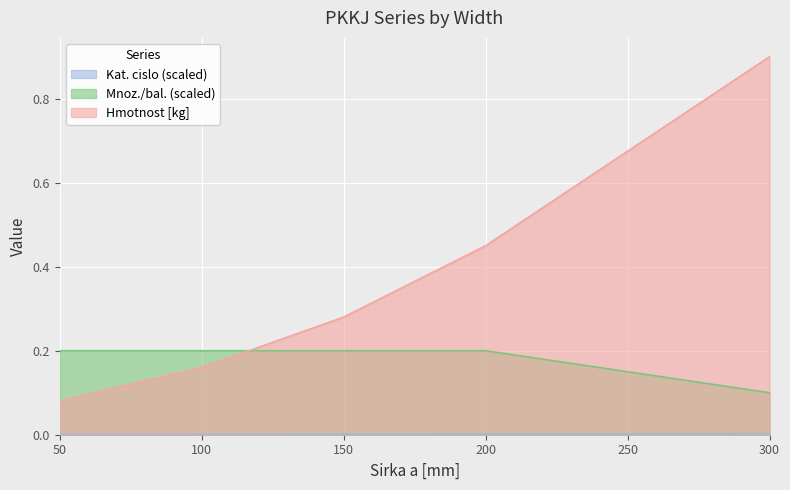

Reading left to right, extract all data points from this chart.

Hmotnost [kg]: 0.1	0.2	0.3	0.5	0.9
Mnoz./bal.: 0.2	0.2	0.2	0.2	0.1
Kat. cislo (scaled): 0.0	0.0	0.0	0.0	0.0